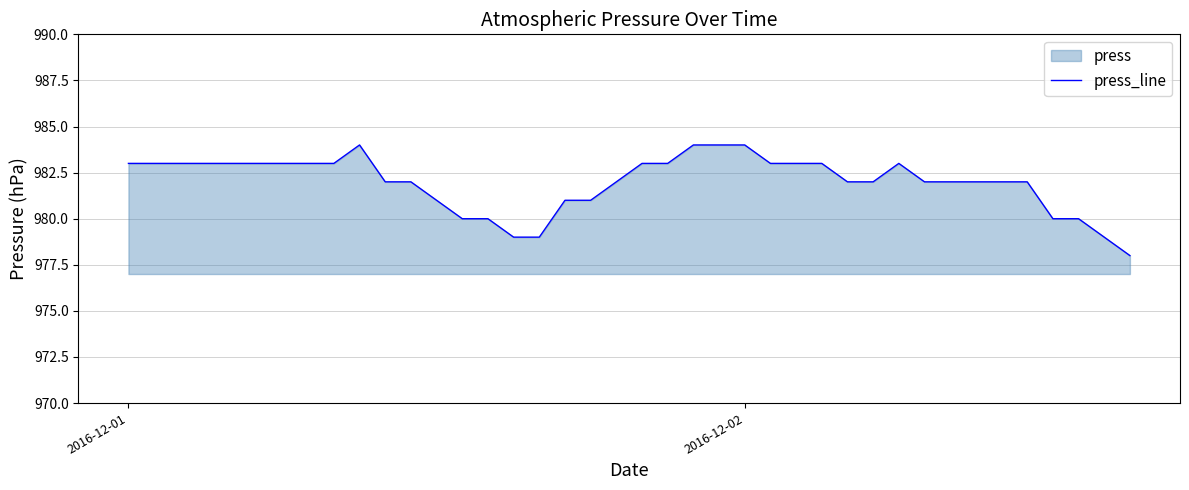

How many data points are less than 982?

11